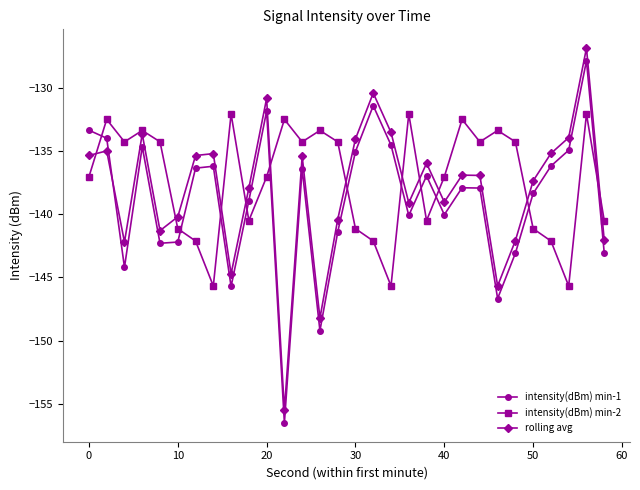

List the series in order of their overall mean, highest first.

intensity(dBm) min-2, rolling avg, intensity(dBm) min-1